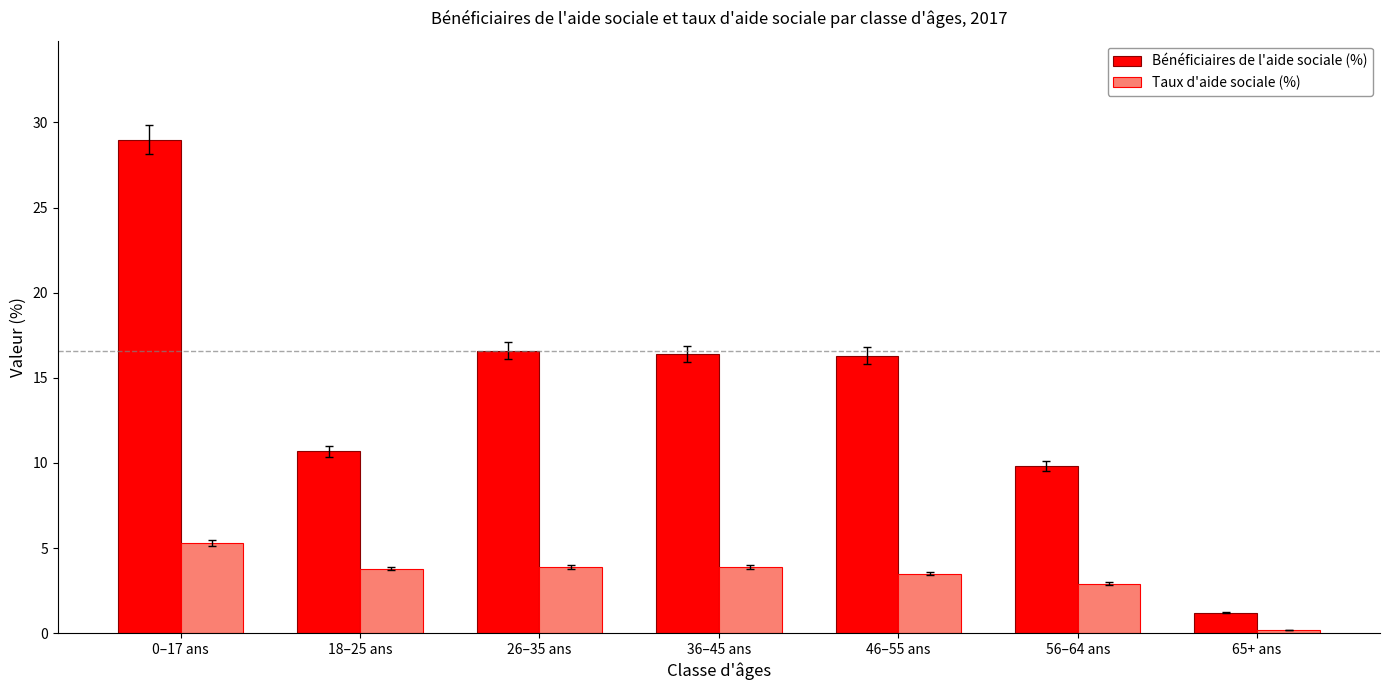

List the series in order of their overall mean, highest first.

Bénéficiaires de l'aide sociale (%), Taux d'aide sociale (%)